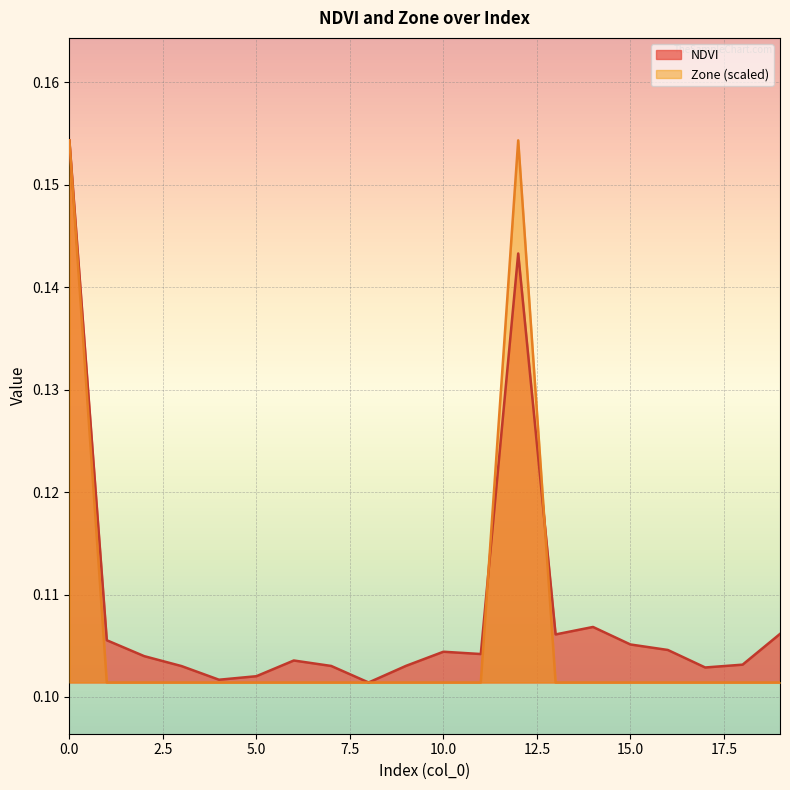

What are all the series names shown in the legend?

NDVI, Zone (scaled)